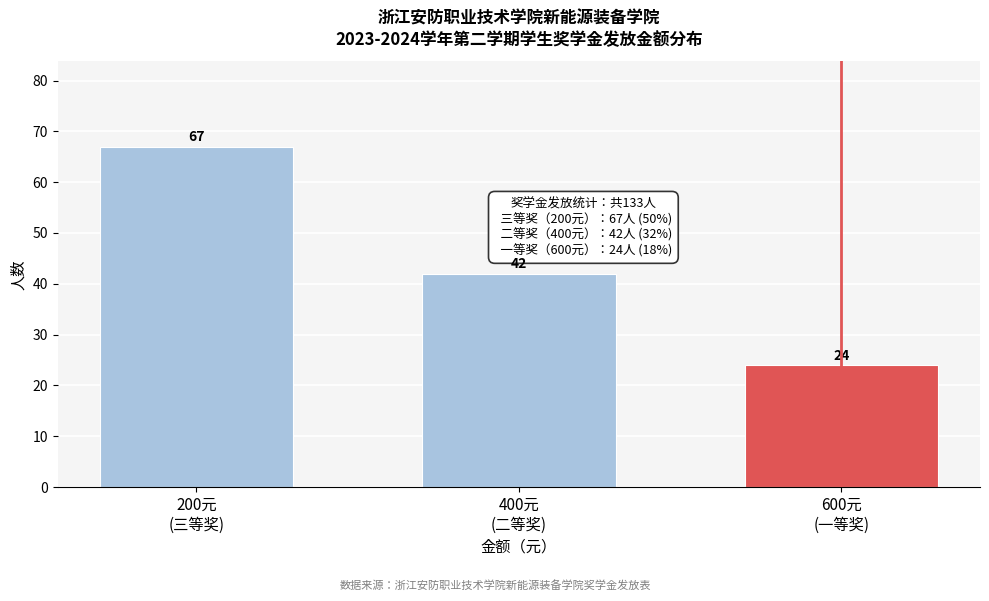

Reading right to left, list all the values displayed in this chart.

24	42	67